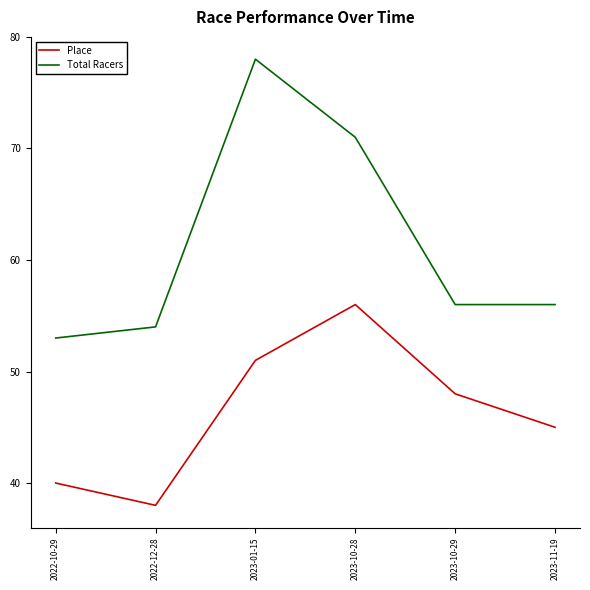

What position from the right is 2023-10-29?

2